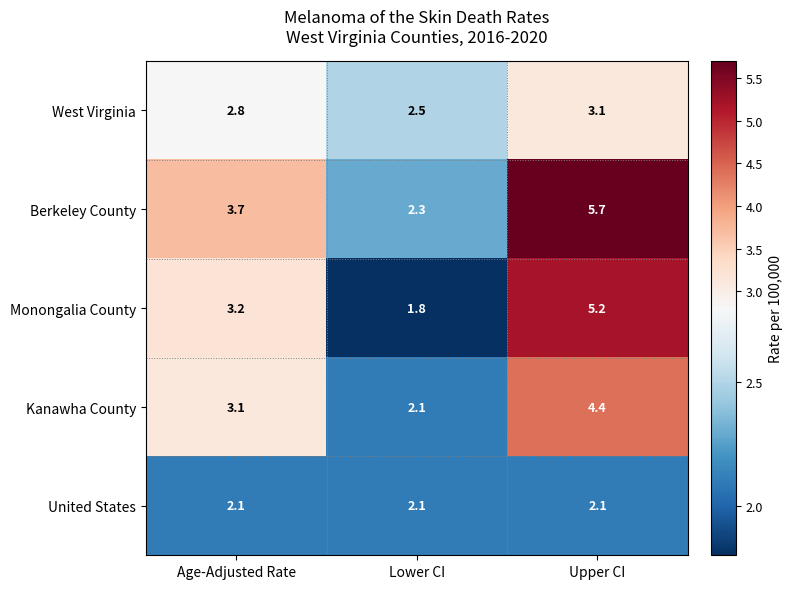

What is the difference between the maximum and second lowest values in the West Virginia series?

0.3